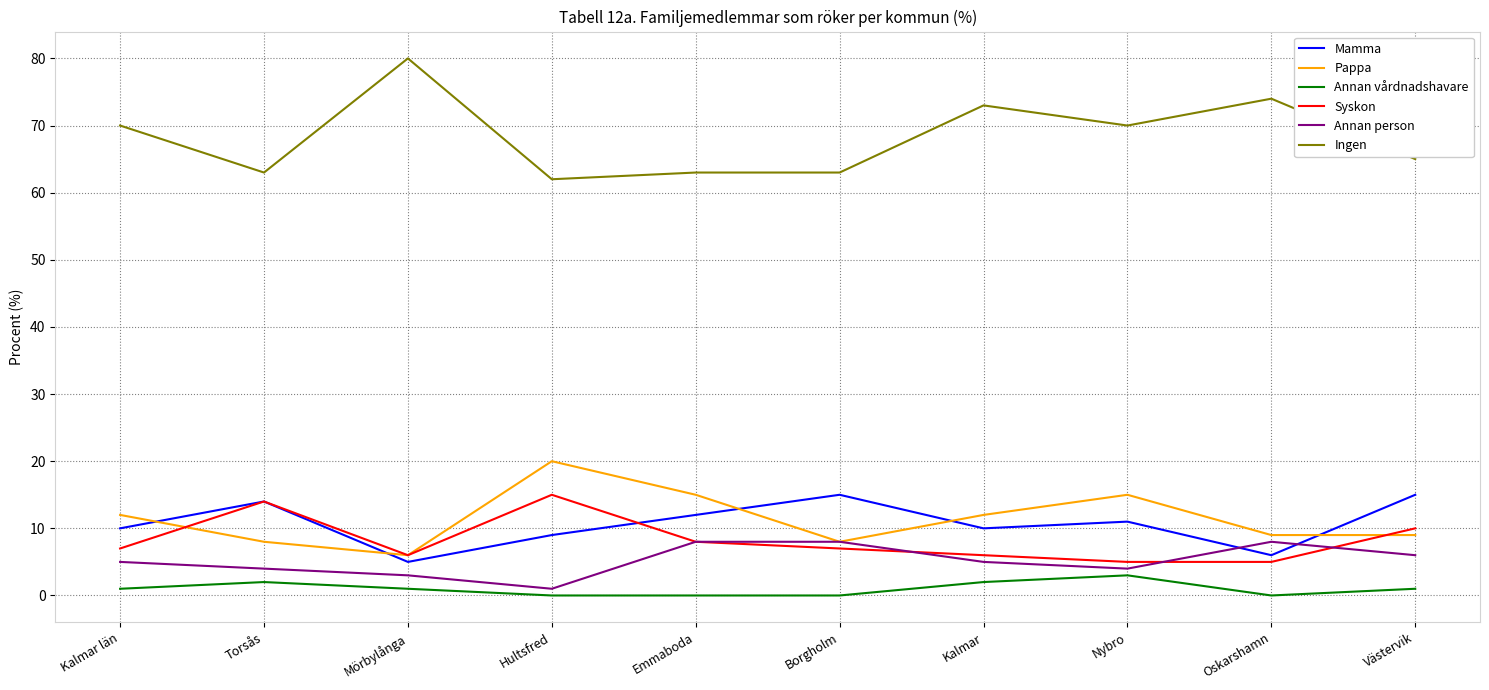

Which category has the highest value across all series?

Mörbylånga